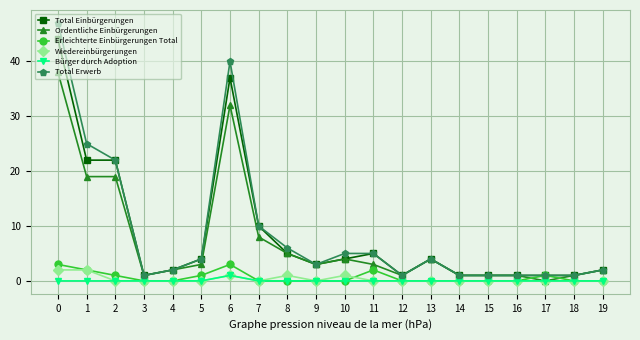

Is it true that Total Einbürgerungen equals 5 at 8?

True